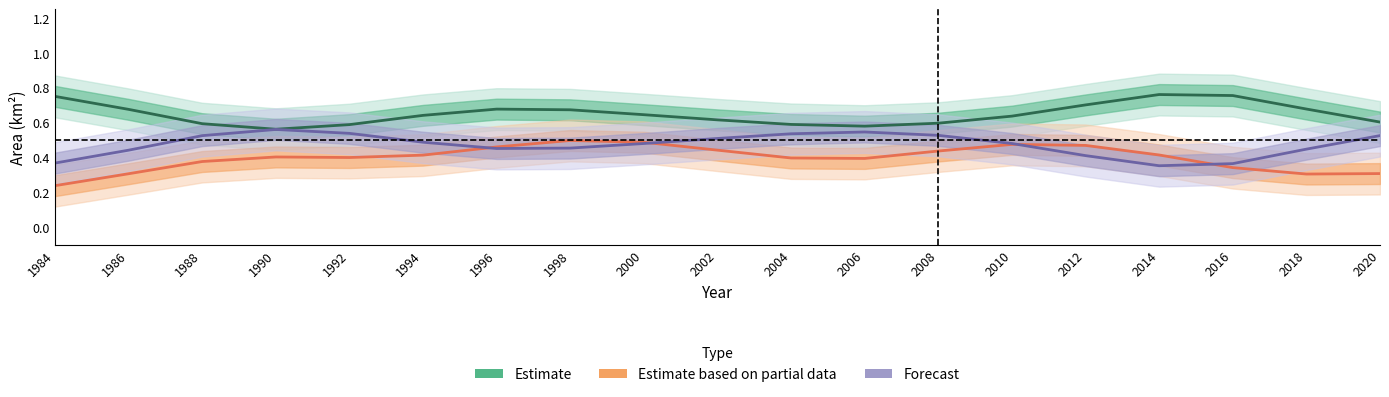

Reading left to right, what are all the values shown in this chart?

Estimate: 0.8	0.7	0.6	0.6	0.6	0.6	0.7	0.7	0.6	0.6	0.6	0.6	0.6	0.6	0.7	0.8	0.8	0.7	0.6
Estimate based on partial data: 0.2	0.3	0.4	0.4	0.4	0.4	0.5	0.5	0.5	0.4	0.4	0.4	0.4	0.5	0.5	0.4	0.3	0.3	0.3
Forecast: 0.4	0.4	0.5	0.6	0.5	0.5	0.5	0.5	0.5	0.5	0.5	0.5	0.5	0.5	0.4	0.4	0.4	0.4	0.5